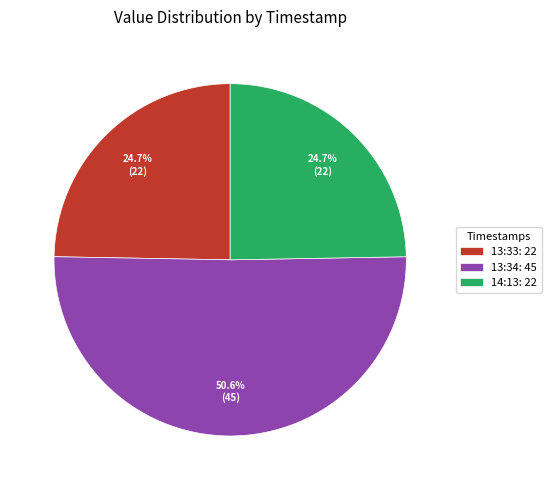

Is the sum of 14:13: 22 and 13:34: 45 greater than half?

Yes